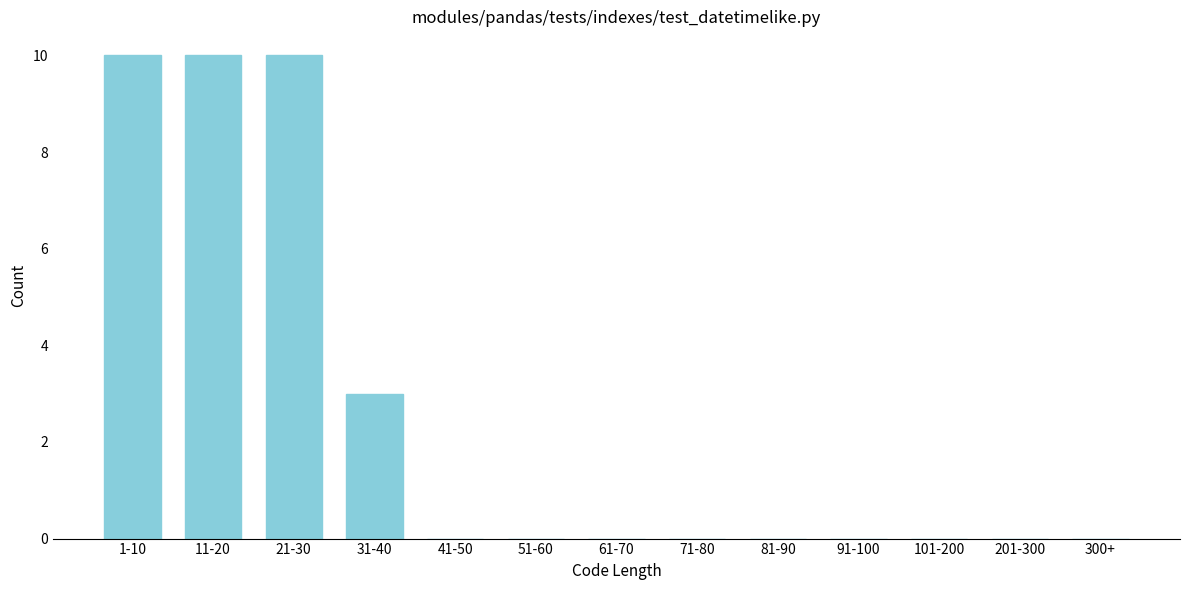

Reading right to left, list all the values displayed in this chart.

300+=0	201-300=0	101-200=0	91-100=0	81-90=0	71-80=0	61-70=0	51-60=0	41-50=0	31-40=3	21-30=10	11-20=10	1-10=10